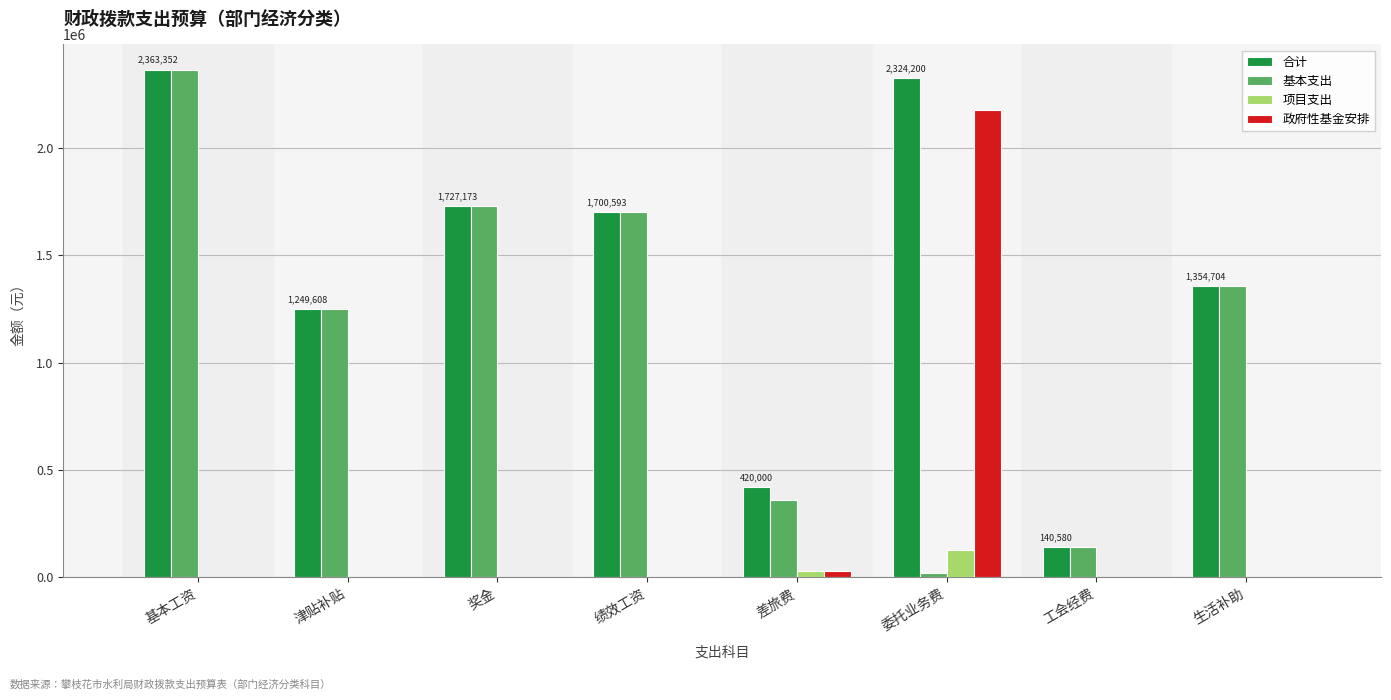

How many values in the 项目支出 series exceed 0?

2